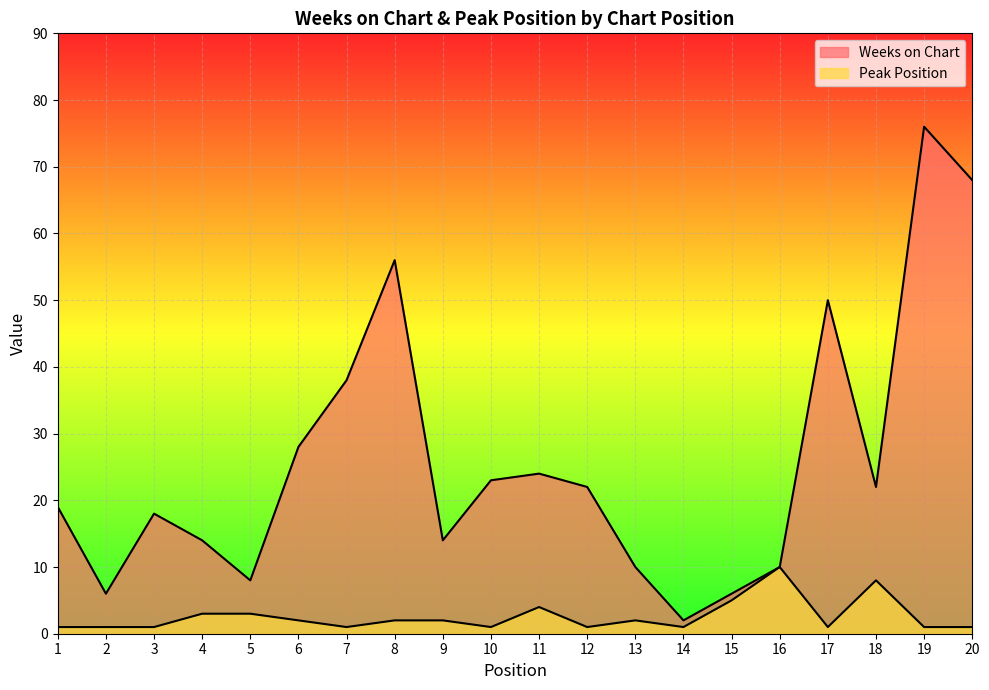

What is the value of the Weeks on Chart point at the 20th from the left?

68